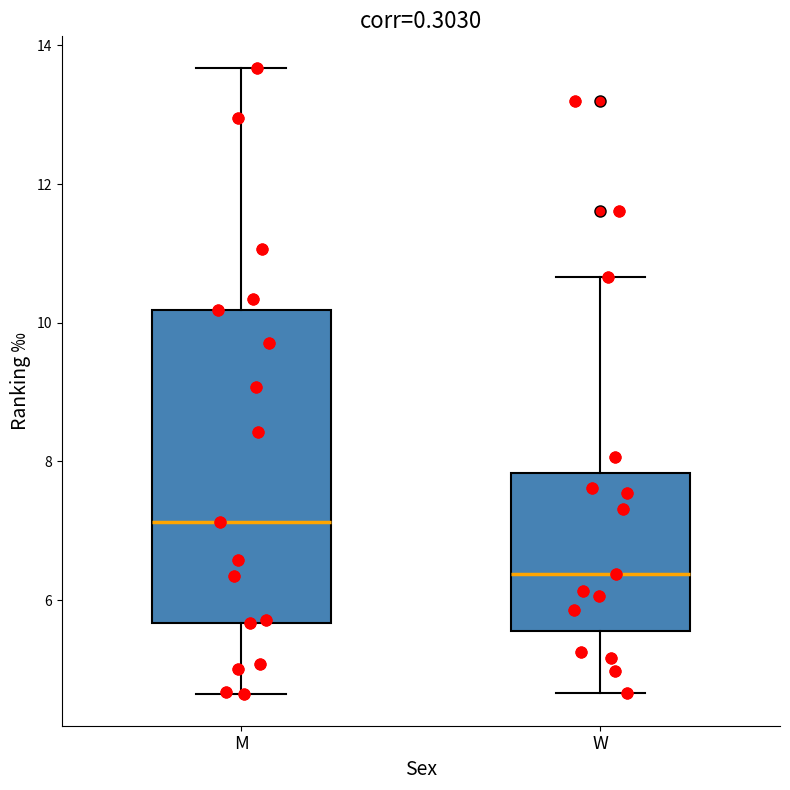

Which box's median line is the highest?

M